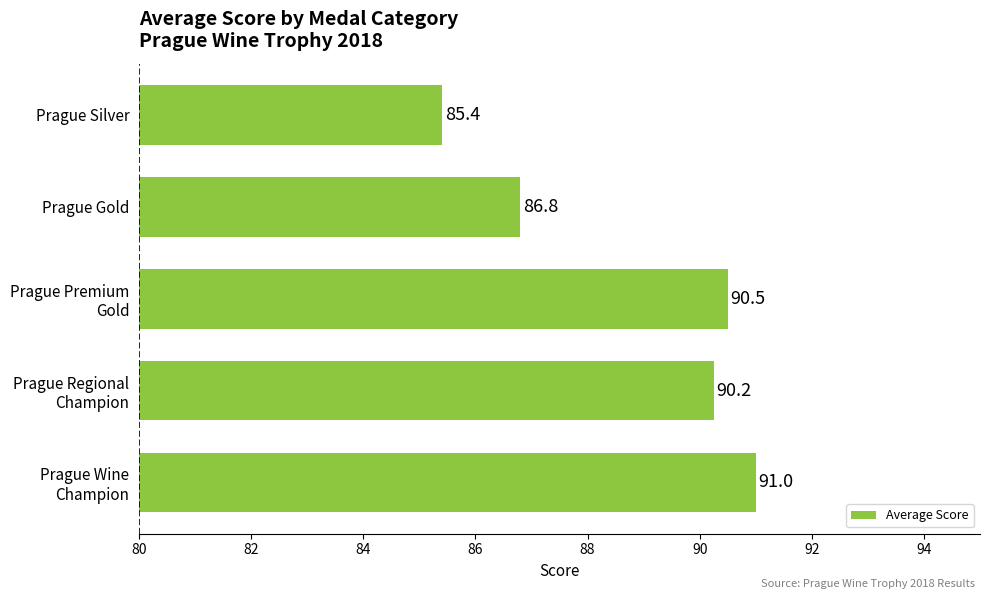

What is the average value?

88.8